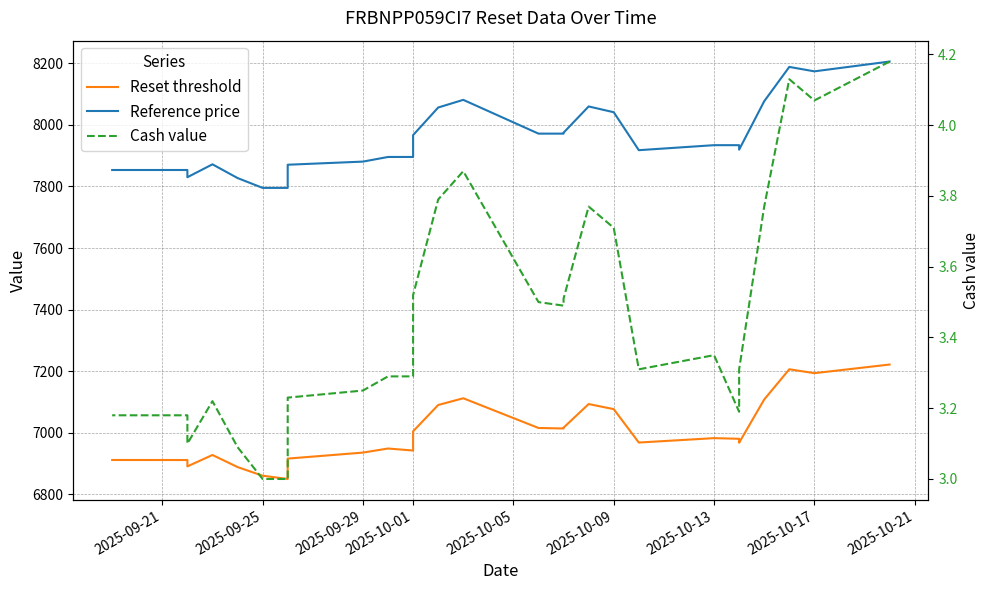

Which series has the largest range (max minus min)?

Reference price